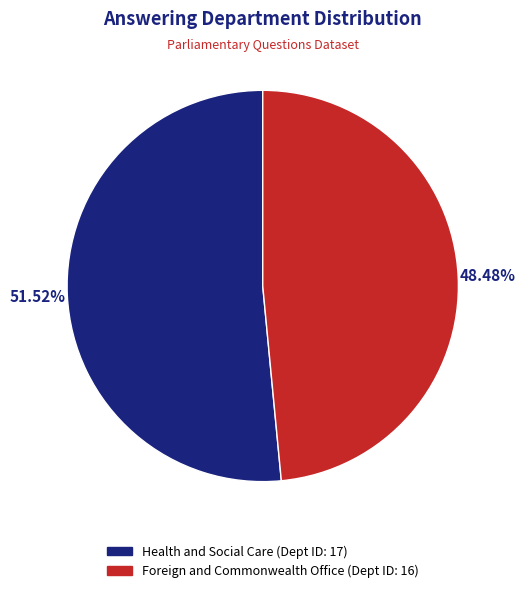

To the nearest percent, what is the difference between the Foreign and Commonwealth Office and Health and Social Care slice percentages?

3%